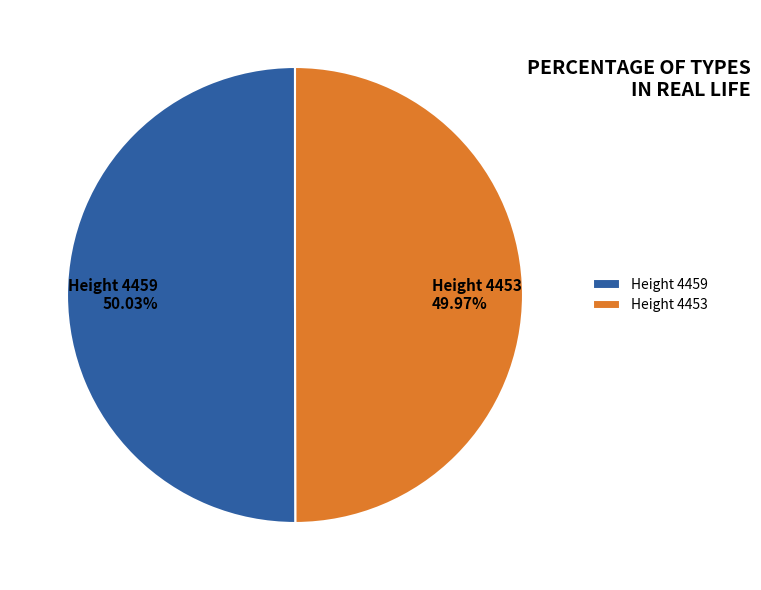

To the nearest percent, what percentage of the pie is Height 4453?

50%